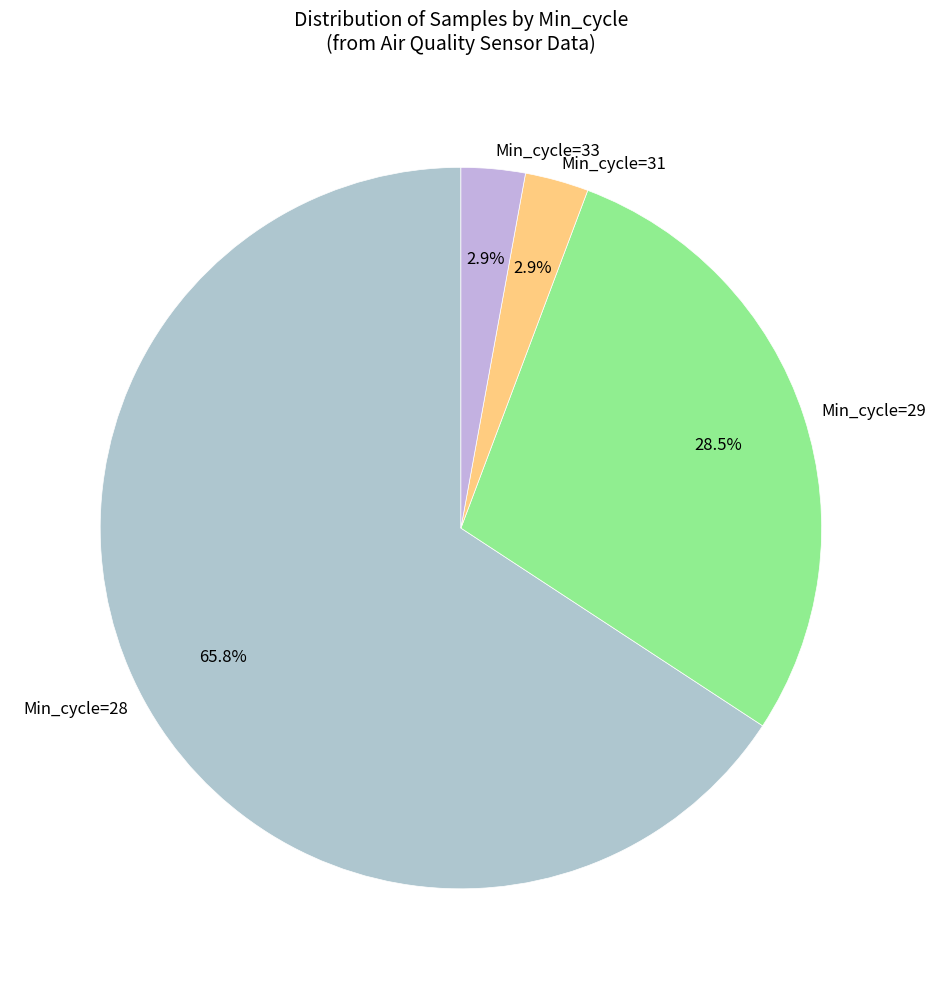

Which has a higher value, Min_cycle=29 or Min_cycle=31?

Min_cycle=29